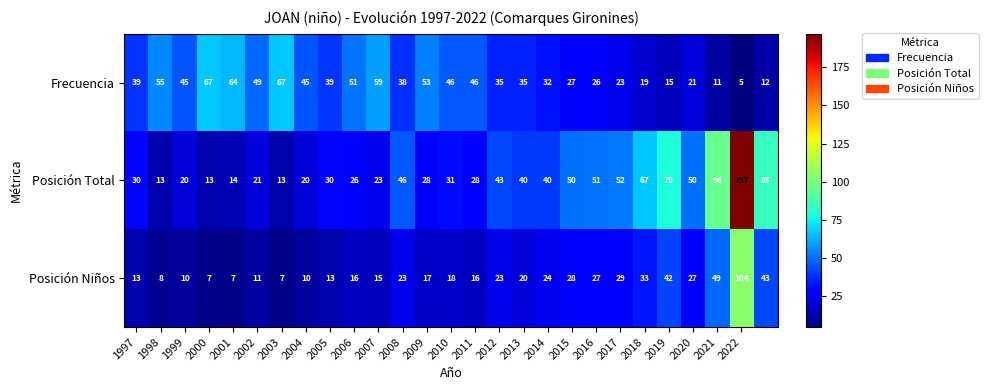

What is the maximum value for Frecuencia?

67